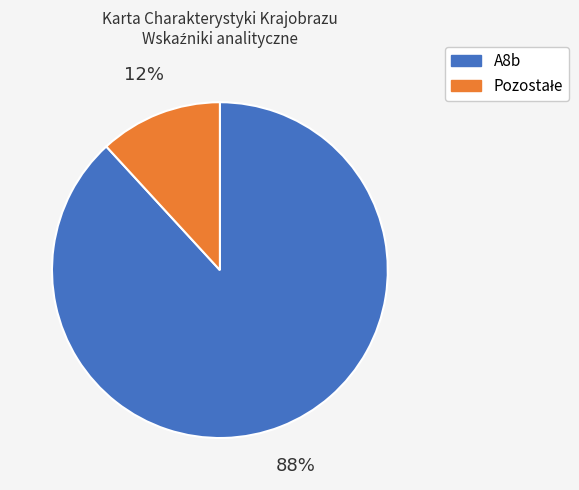

How many slices are in this pie chart?

2